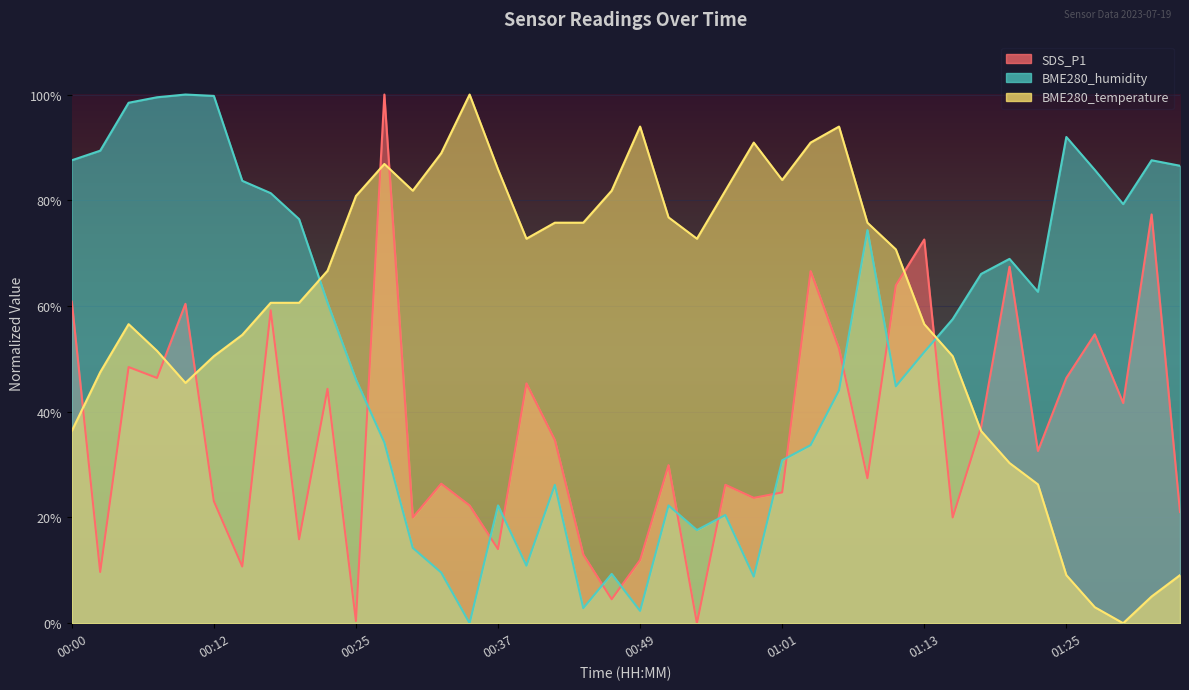

True or false: SDS_P1 has more than 1 interior local peaks.

True